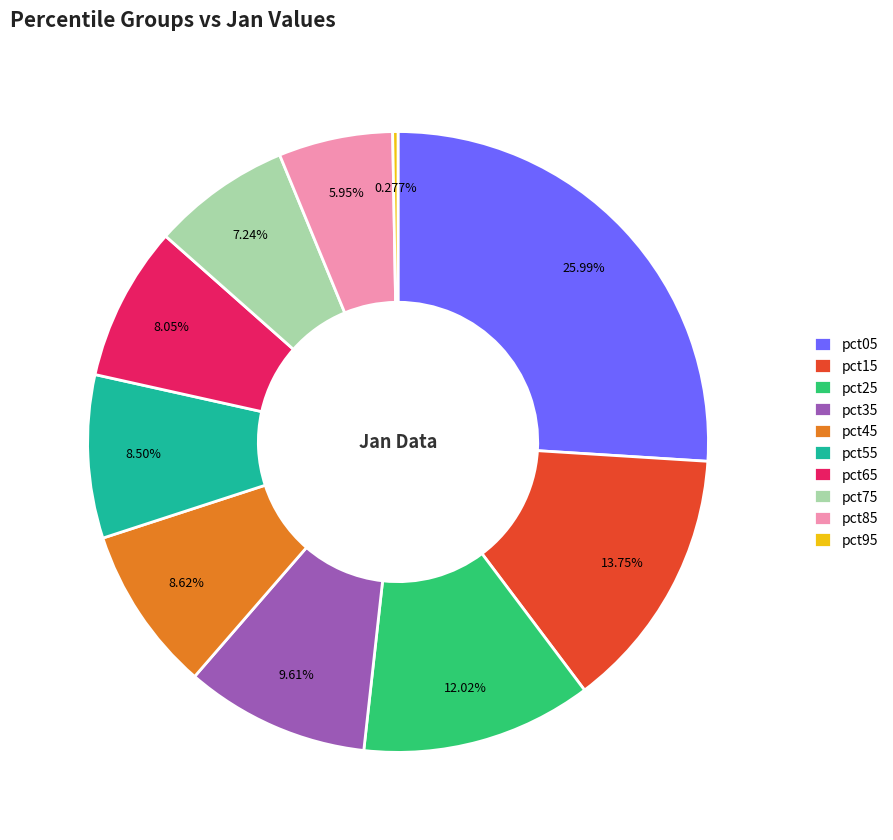

To the nearest percent, what is the difference between the largest and smallest slice percentages?

26%